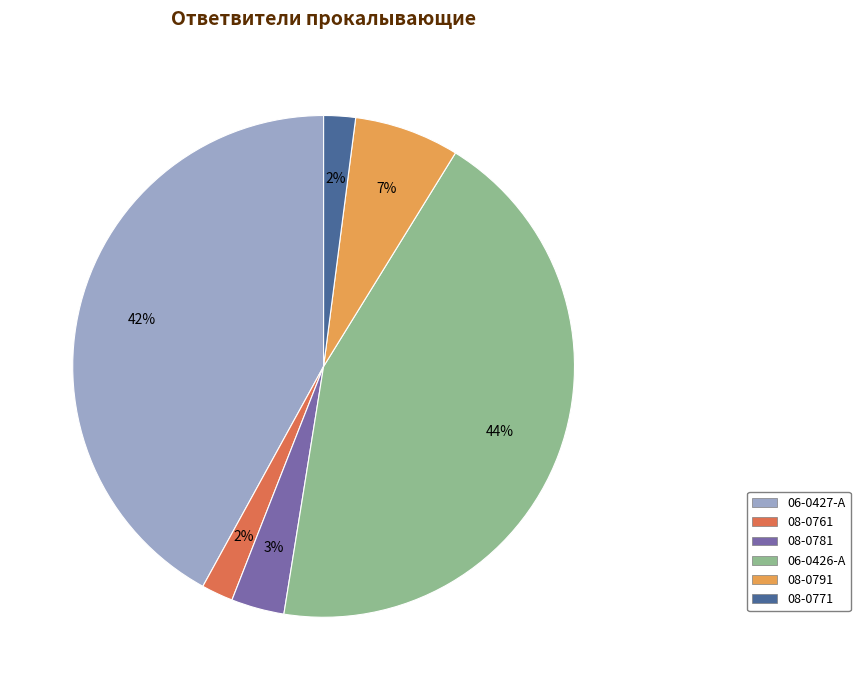

Between 08-0771 and 06-0426-A, which is larger?

06-0426-A